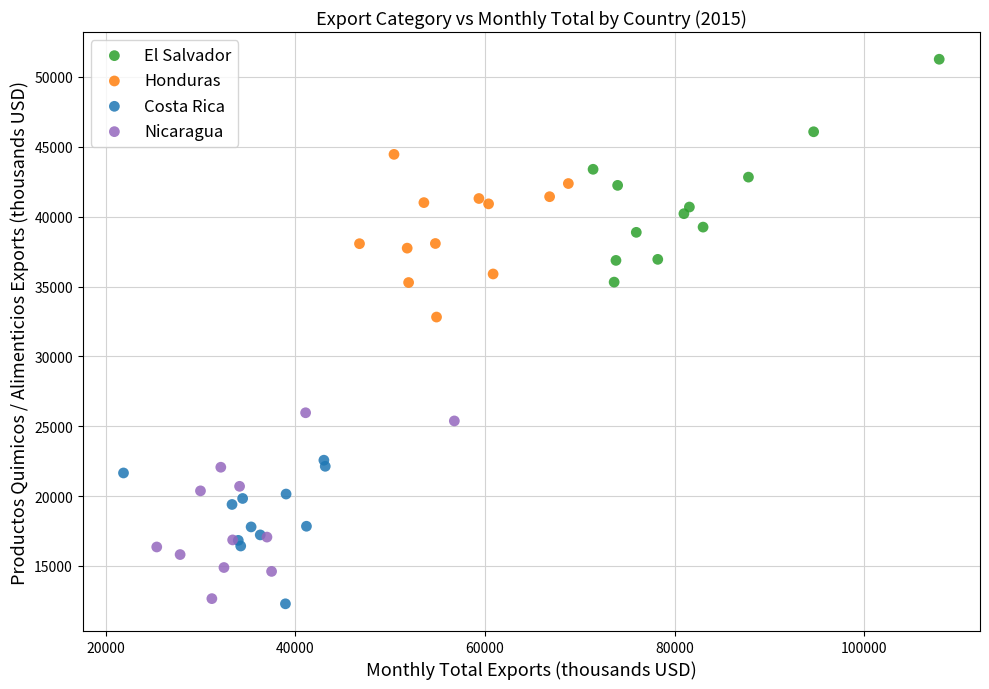

Which series reaches the maximum Y coordinate?

El Salvador